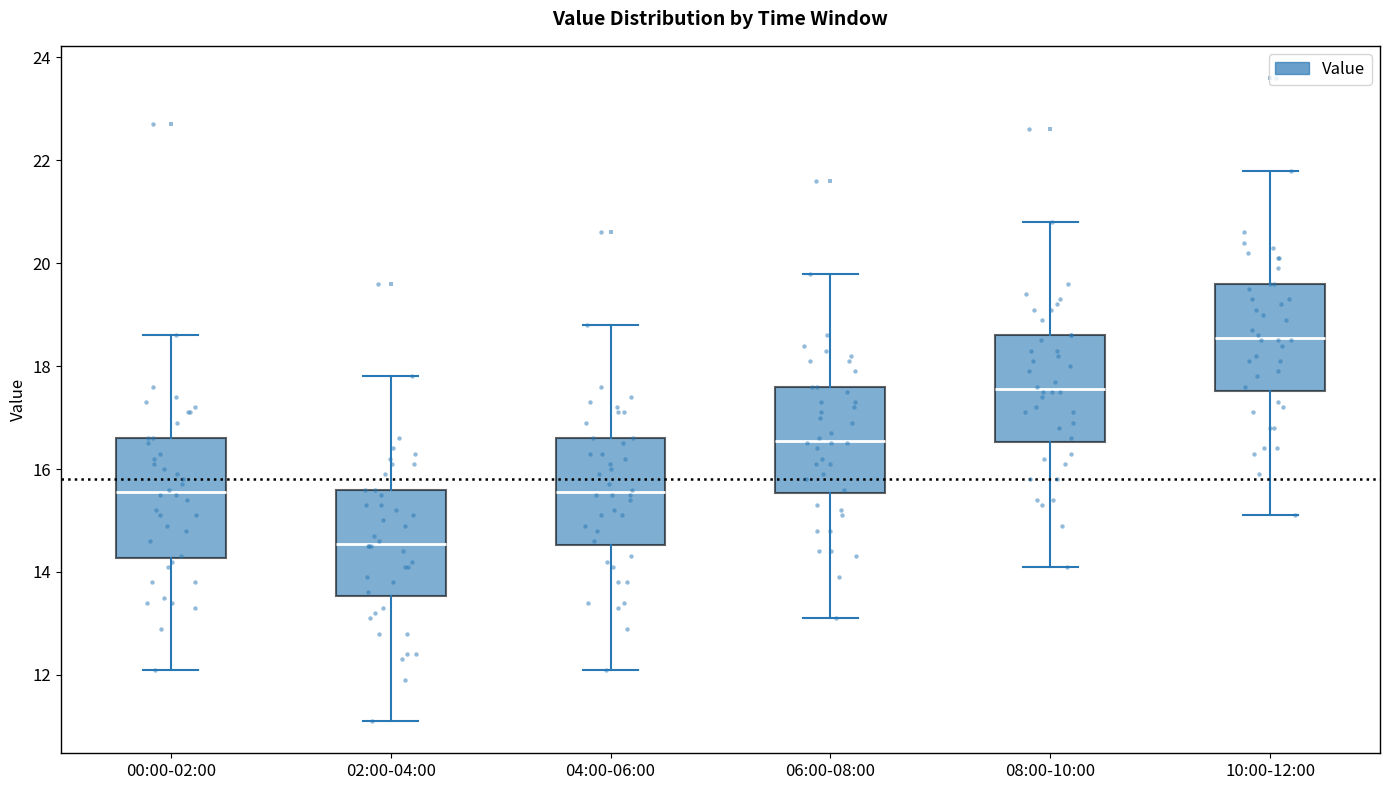

Reading left to right, read every box against the y-axis: the position of its median line, the range the box covers, and the ends of its whiskers. The values are not printed on the chart, so give them approximately, as read against the axis.

00:00-02:00: median 15.6, box 14.2 to 16.6, whiskers 12.2 to 18.6
02:00-04:00: median 14.6, box 13.6 to 15.6, whiskers 11.2 to 17.8
04:00-06:00: median 15.6, box 14.6 to 16.6, whiskers 12.2 to 18.8
06:00-08:00: median 16.6, box 15.6 to 17.6, whiskers 13.2 to 19.8
08:00-10:00: median 17.6, box 16.6 to 18.6, whiskers 14.2 to 20.8
10:00-12:00: median 18.6, box 17.6 to 19.6, whiskers 15.2 to 21.8